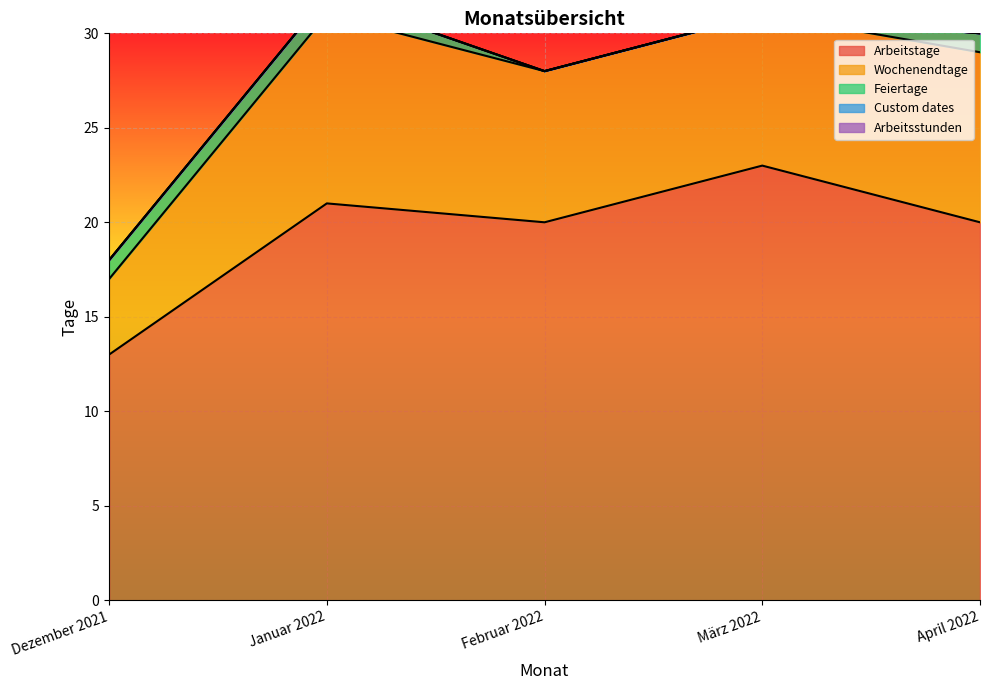

Which category has the lowest value in the Arbeitsstunden series?

Dezember 2021